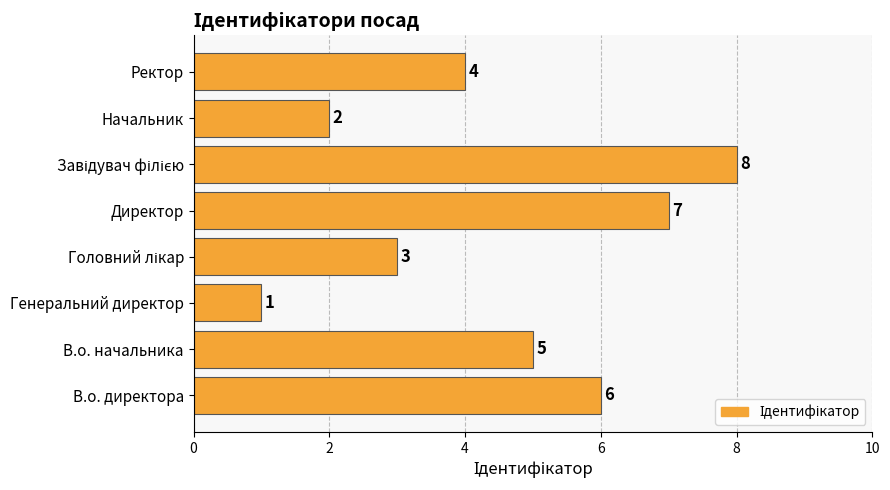

At which category does the chart reach its minimum across all series?

Генеральний директор